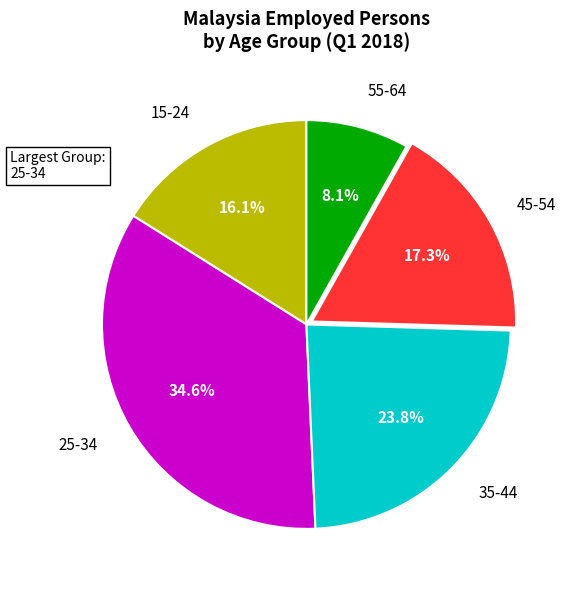

Does any single category account for the majority?

No